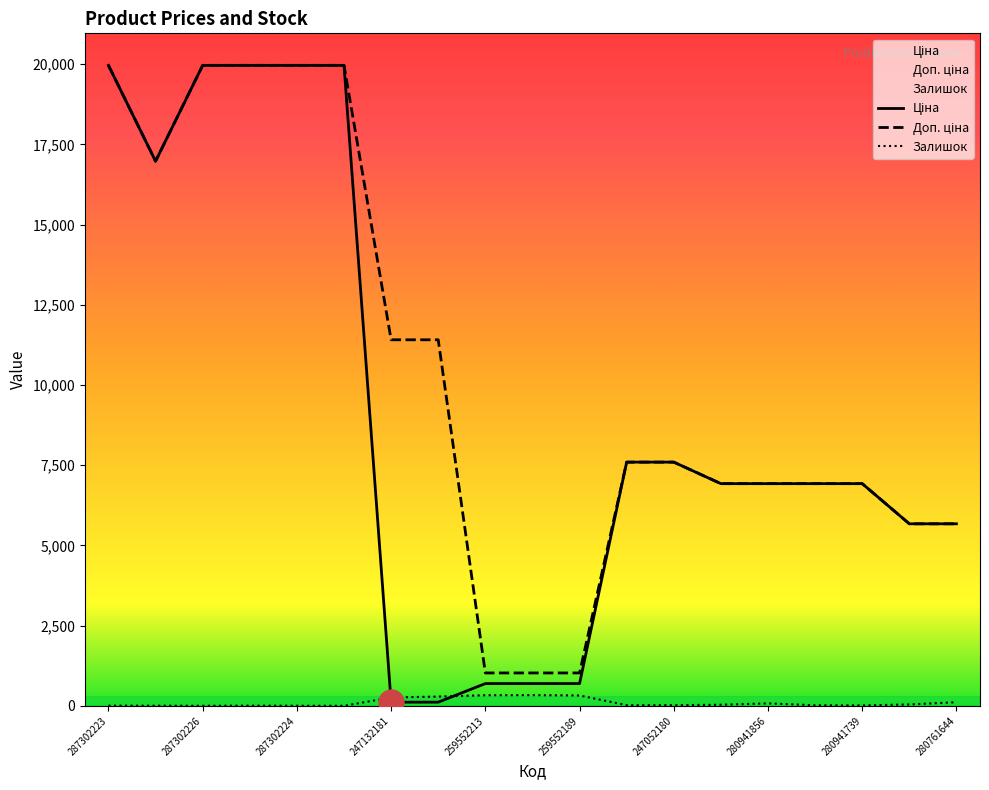

What is the sum of the Залишок values at 247132181 and 287302223?

265.0